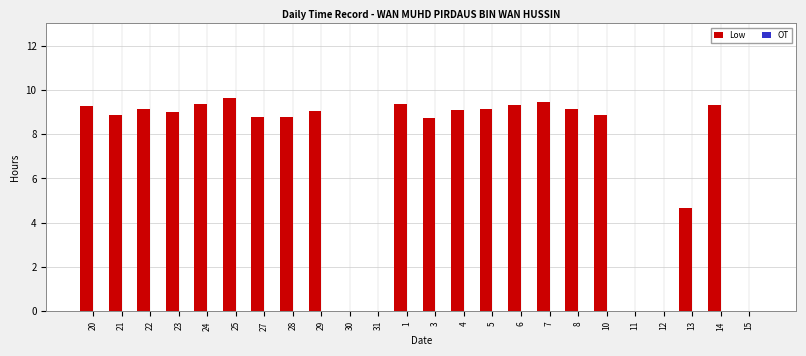

The chart shows a value of 9.0 at 23. True or false?

True